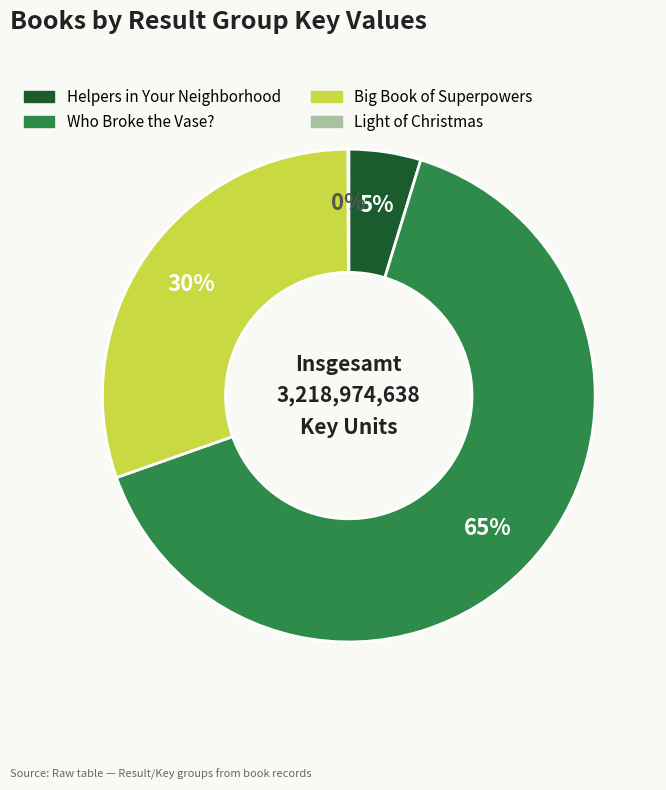

To the nearest percent, what percentage of the pie is Helpers in Your Neighborhood?

5%